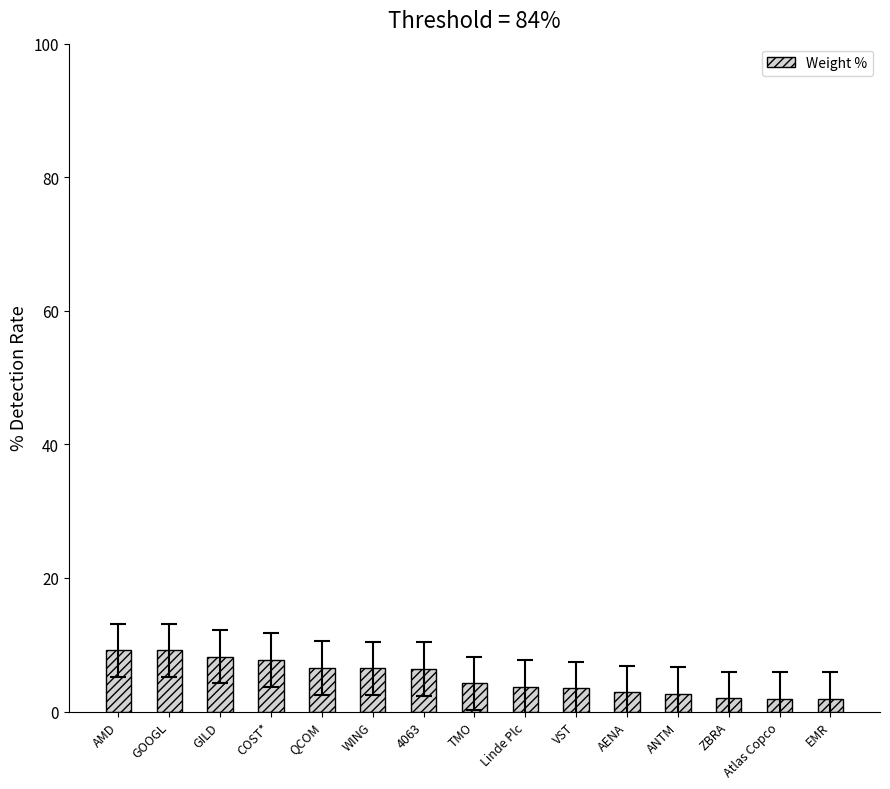

How many distinct data groups are displayed?

1